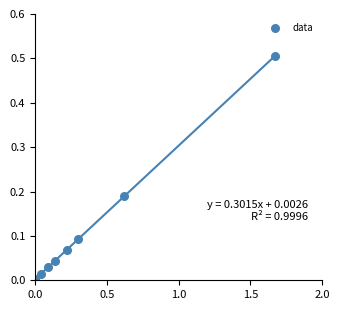

What is the average X value?

0.4